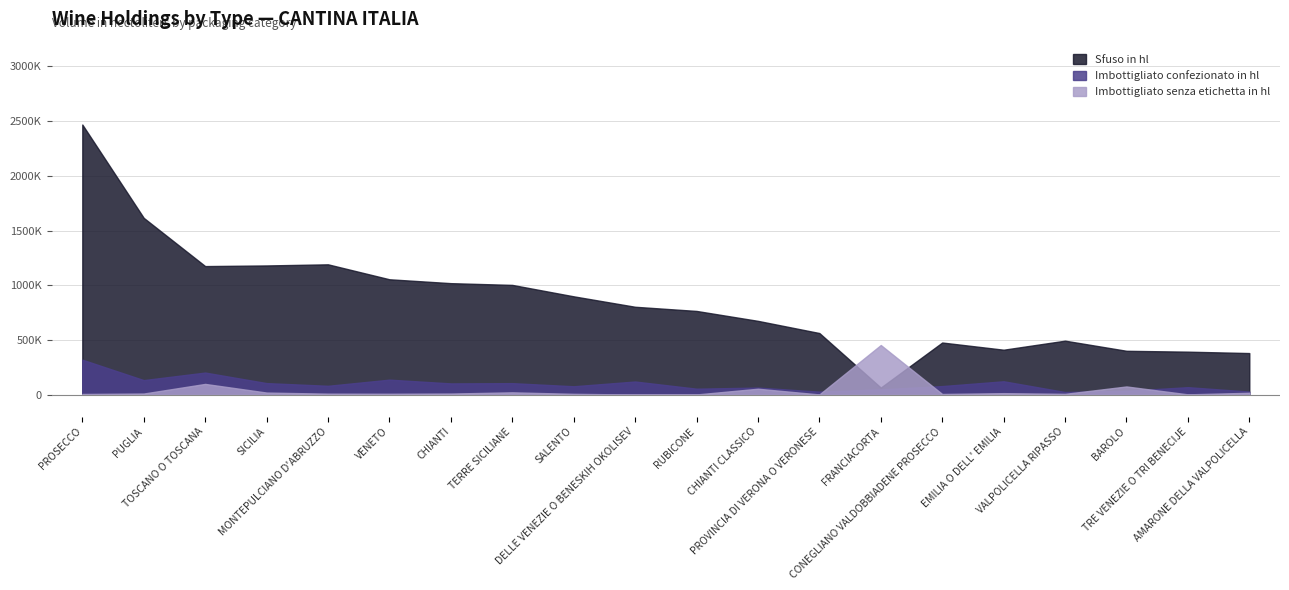

Between TOSCANO O TOSCANA and VENETO, which series saw the biggest shift?

Sfuso in hl